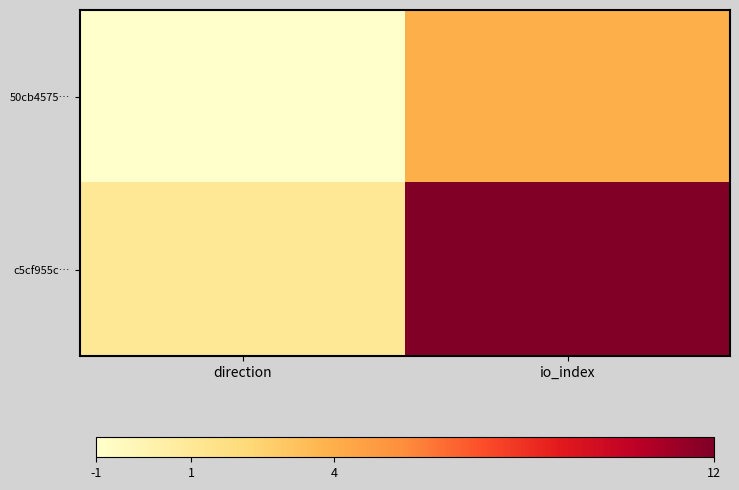

Reading right to left, transcribe all the data shown in this chart.

50cb4575…: io_index=4	direction=-1
c5cf955c…: io_index=12	direction=1